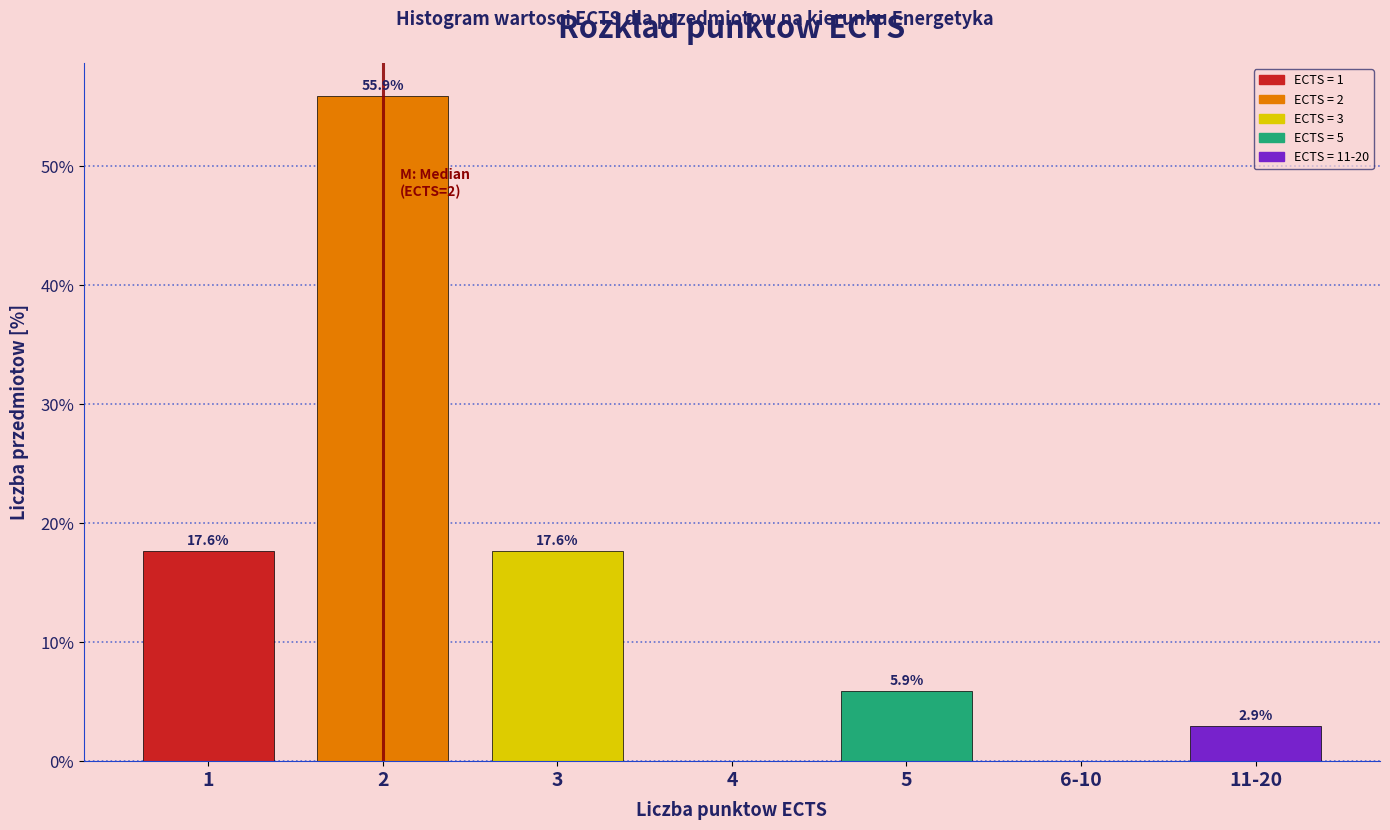

Reading left to right, transcribe all the data shown in this chart.

1=17.6	2=55.9	3=17.6	4=0.0	5=5.9	6-10=0.0	11-20=2.9